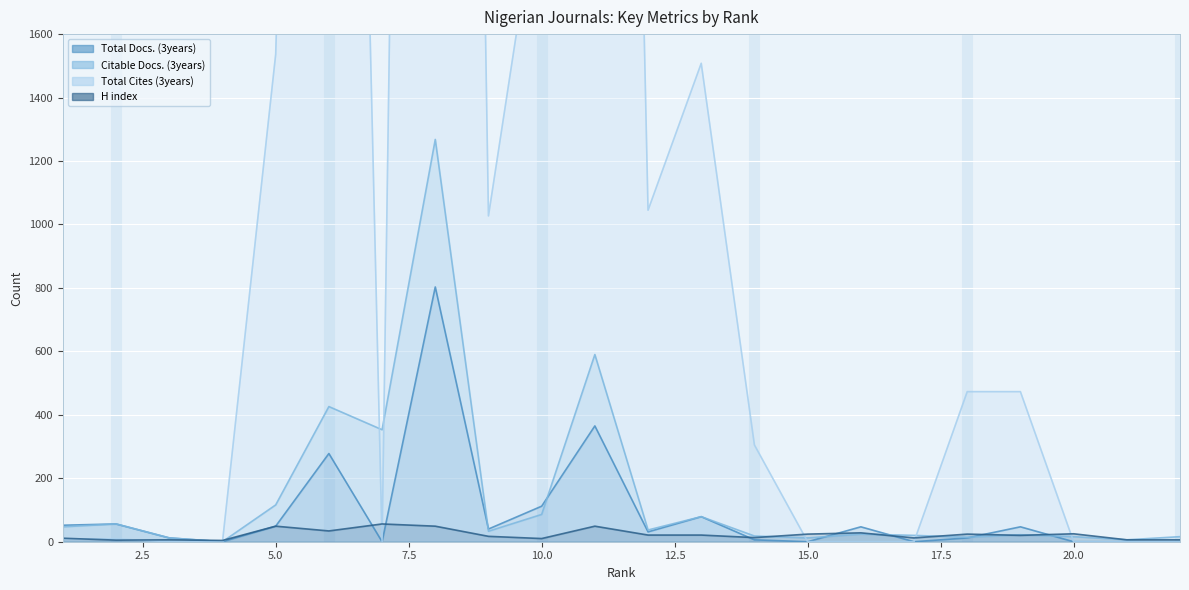

Reading right to left, what are all the values shown in this chart?

Total Docs. (3years): 0	0	0	47	12	0	47	0	6	79	31	365	112	40	803	0	278	49	0	12	56	52
Citable Docs. (3years): 16	6	16	22	14	20	24	12	18	79	37	590	86	33	1268	353	426	116	0	12	56	47
Total Cites (3years): 0	0	0	473	473	0	0	0	305	1508	1045	8714	2121	1027	11435	0	7114	1536	0	0	9	9
H index: 6	6	25	20	24	12	28	24	13	21	21	49	10	17	49	56	34	49	4	6	5	11